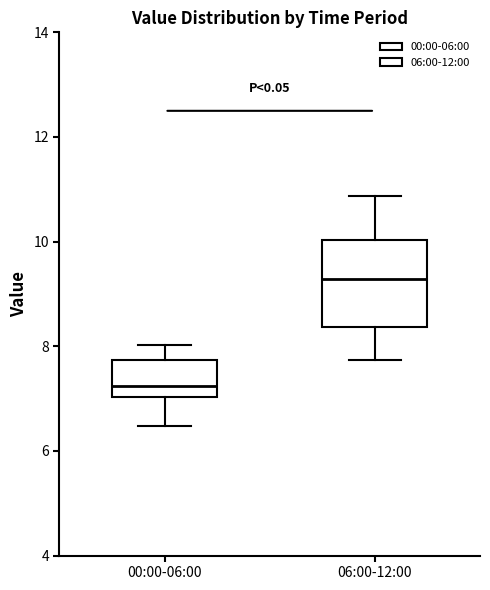

Reading left to right, read every box against the y-axis: the position of its median line, the range the box covers, and the ends of its whiskers. The values are not printed on the chart, so give them approximately, as read against the axis.

00:00-06:00: median 7.2, box 7.0 to 7.8, whiskers 6.4 to 8.0
06:00-12:00: median 9.2, box 8.4 to 10.0, whiskers 7.8 to 10.8